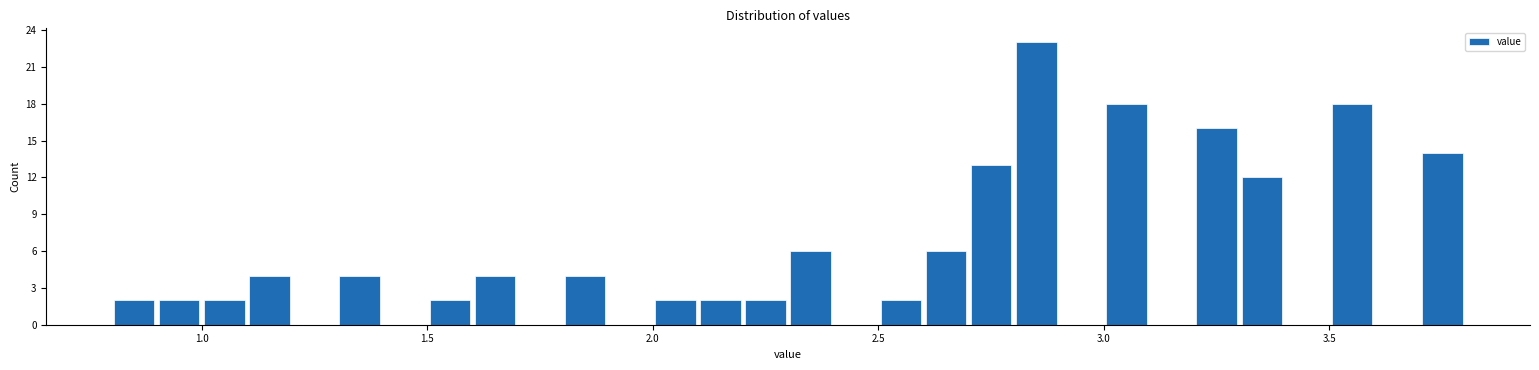

Around what value on the x-axis is the tallest bar? Give the approximate position of its centre, as read against the axis.

2.85